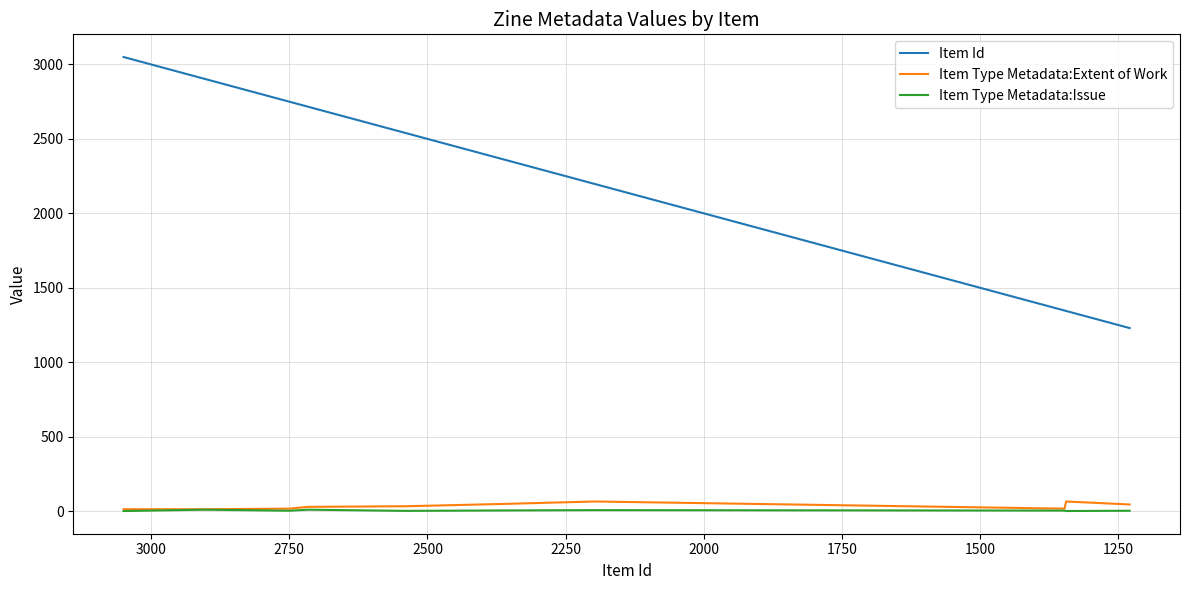

What is the difference between the maximum and minimum values in the Item Type Metadata:Issue series?

9